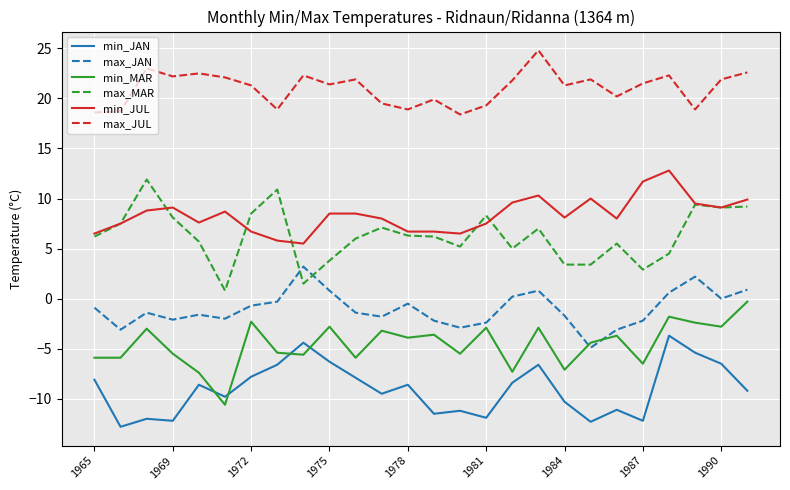

True or false: max_JUL and min_JAN intersect in this chart.

False